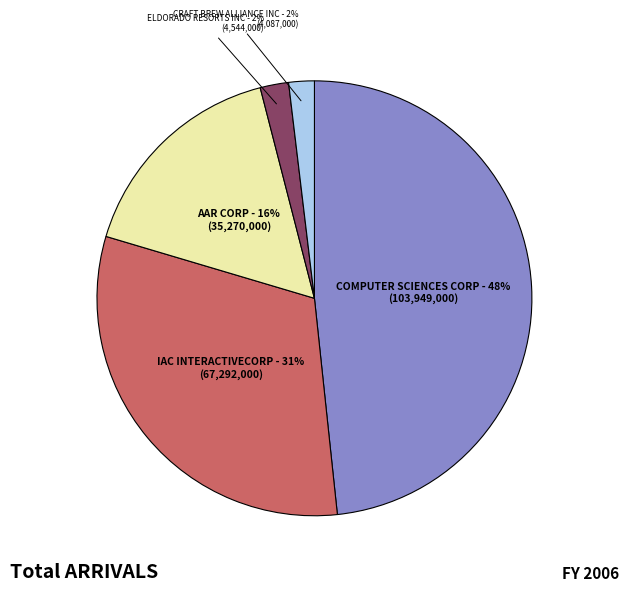

Is there any slice that represents more than half of the pie?

No